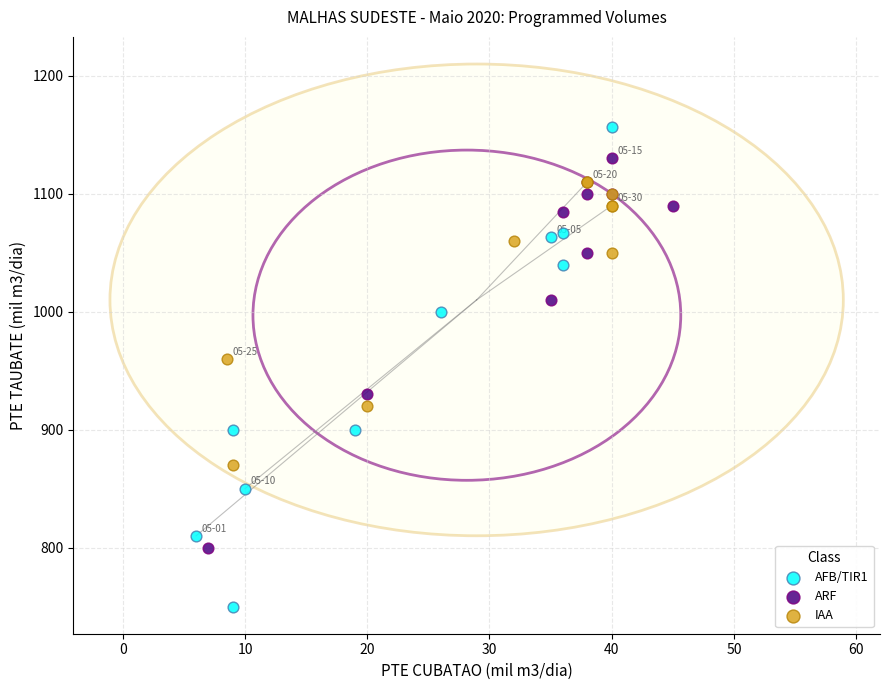

Which series contains the highest Y value?

AFB/TIR1